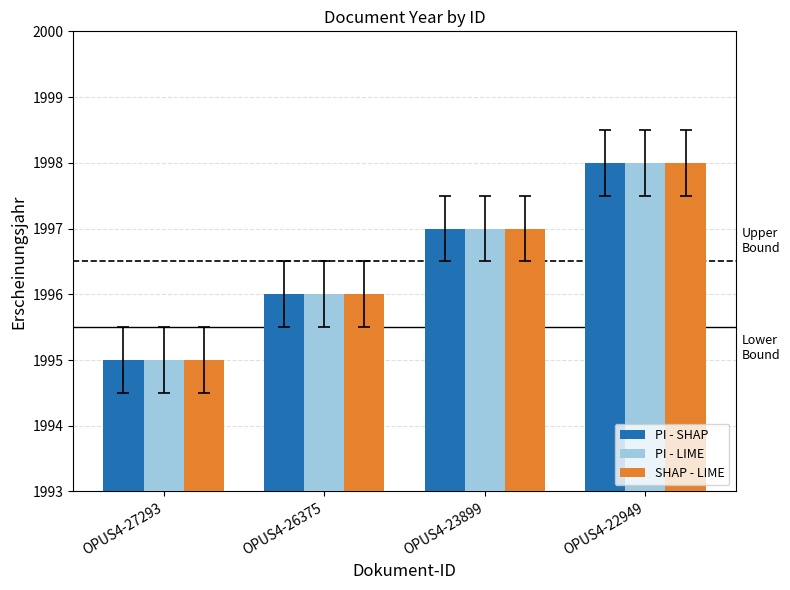

What is the value of the PI - LIME bar at the 2nd from the left?

1996